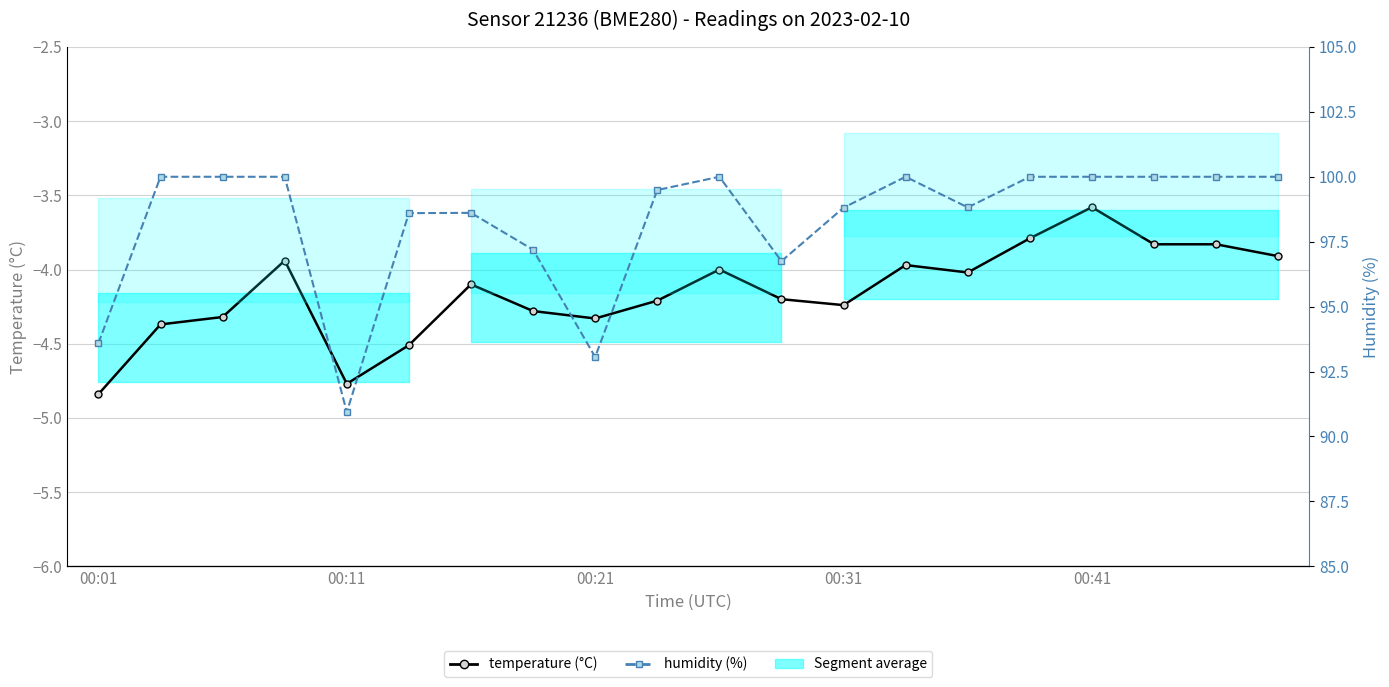

The value of temperature at 19 is -3.9. True or false?

True